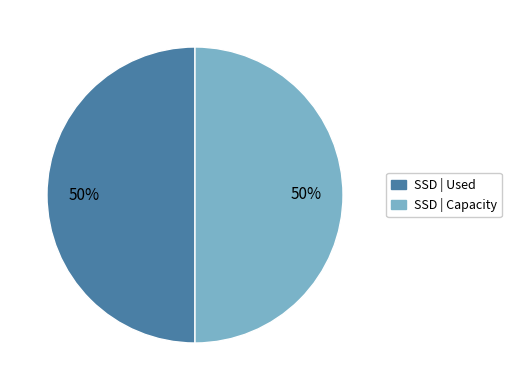

To the nearest percent, what is the average slice percentage?

50%